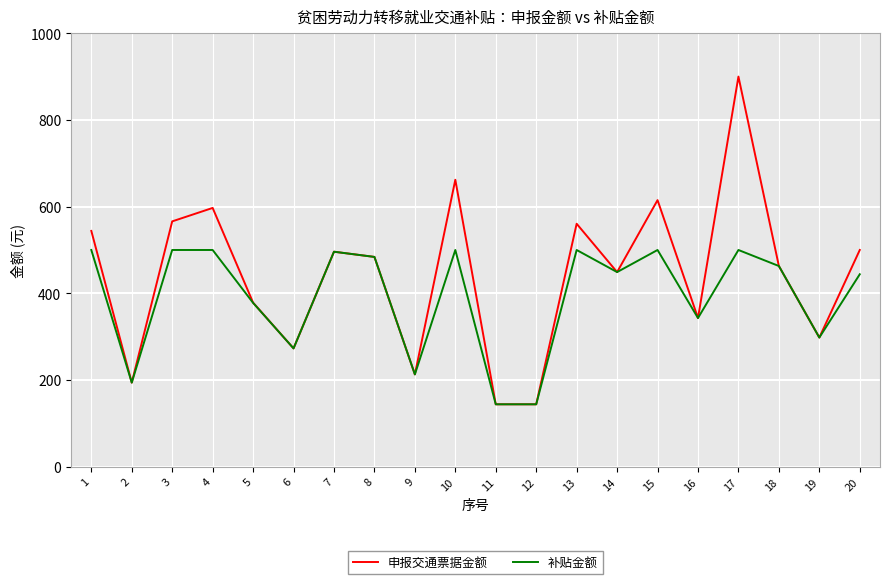

List the series in order of their overall mean, highest first.

申报交通票据金额, 补贴金额